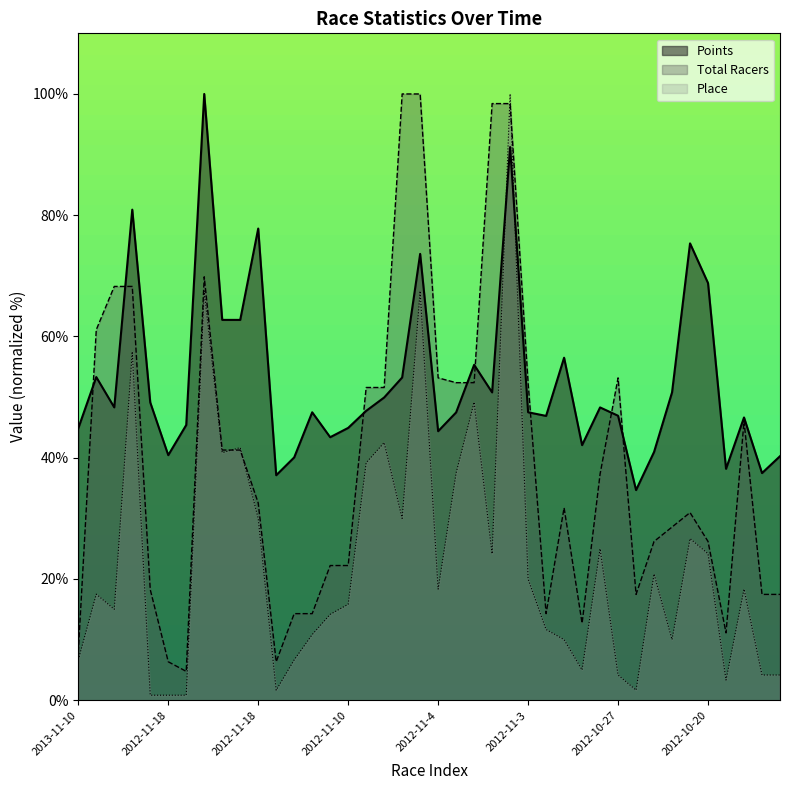

Which series has the largest range (max minus min)?

Place